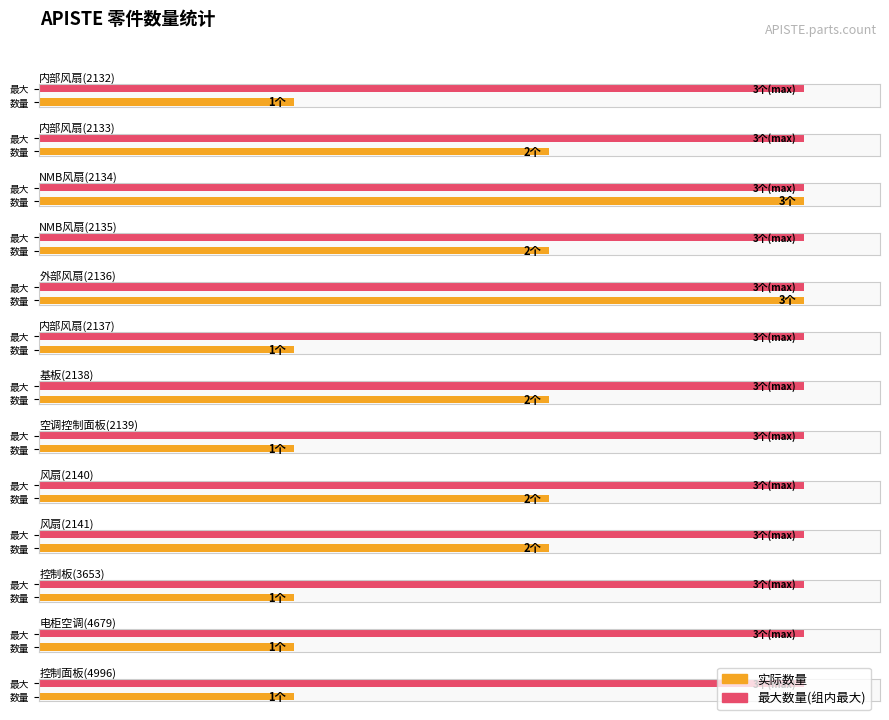

What is the label of the 5th bar from the left?

外部风扇(2136)